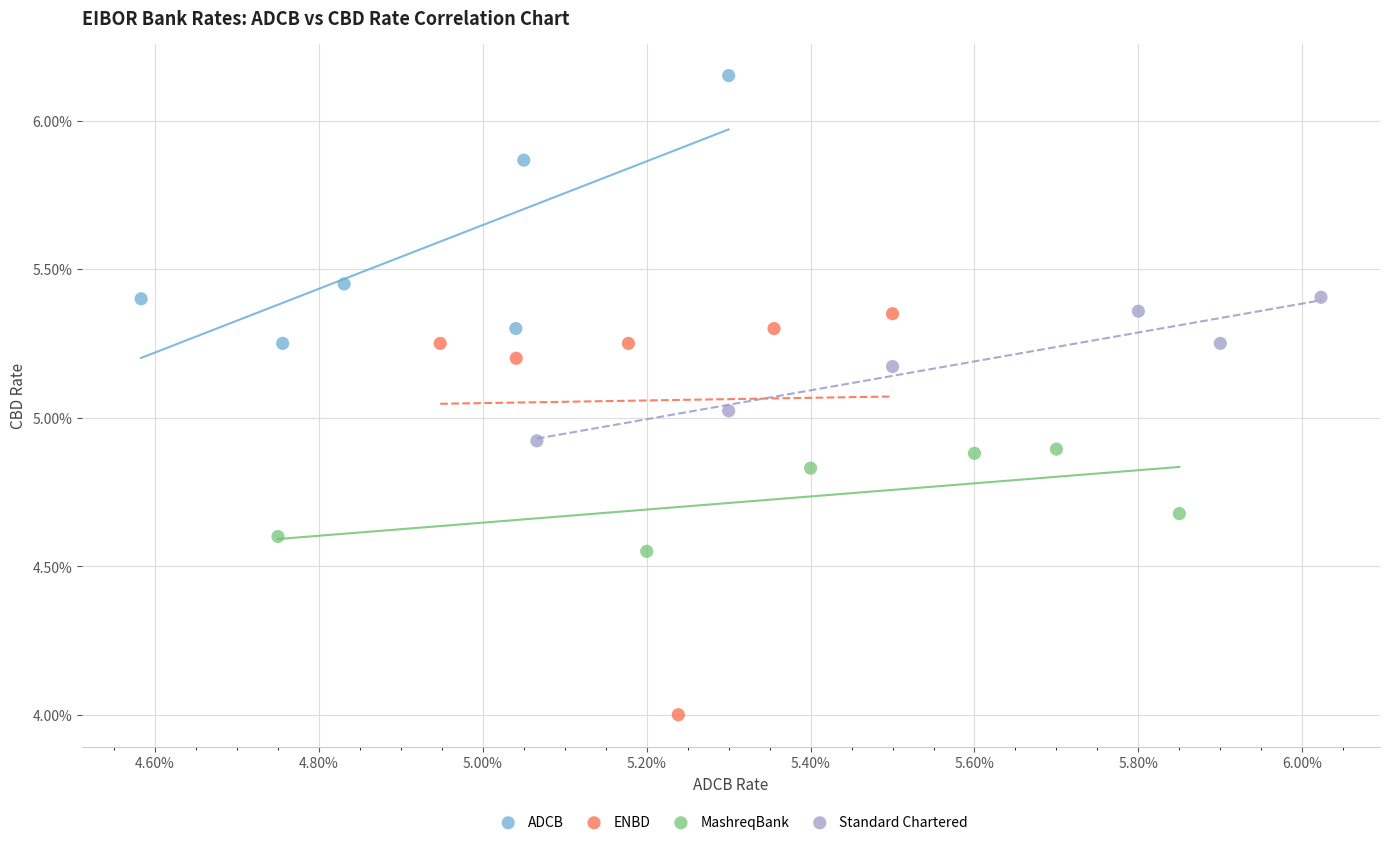

Which series reaches the minimum Y coordinate?

ENBD